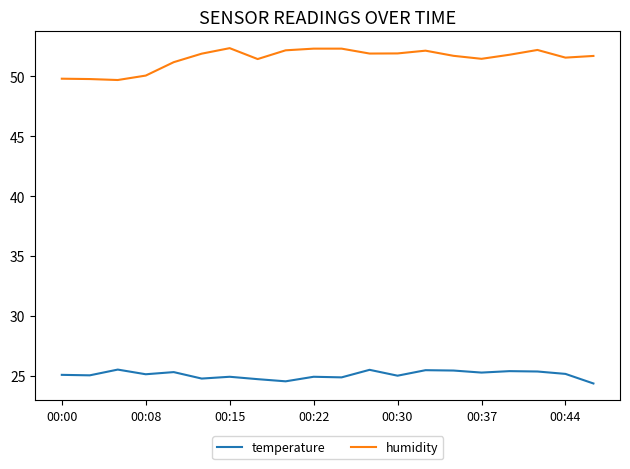

What is the maximum value for humidity?

52.4